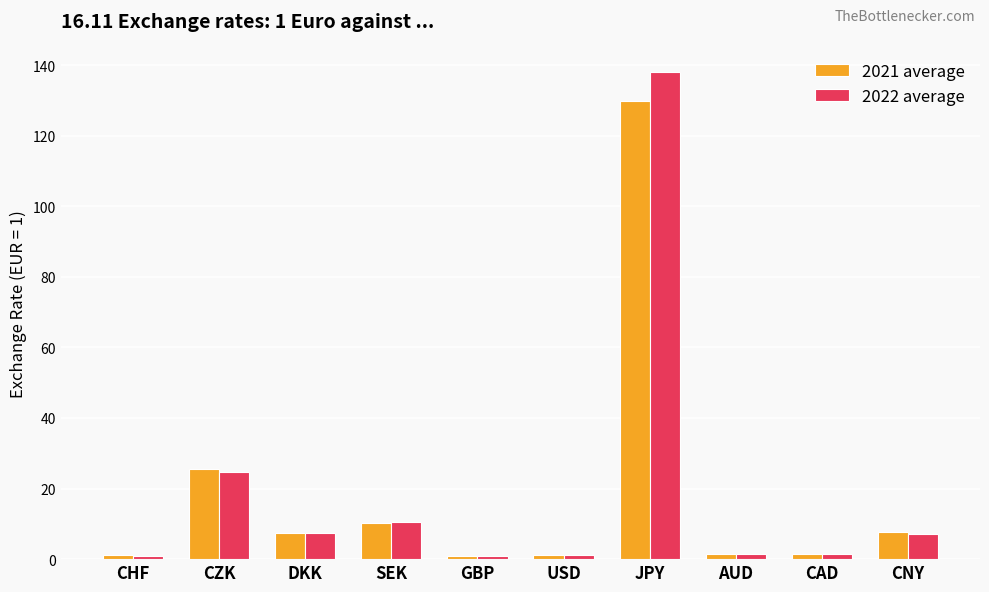

Rank the series by their maximum value, from highest to lowest.

2022 average, 2021 average